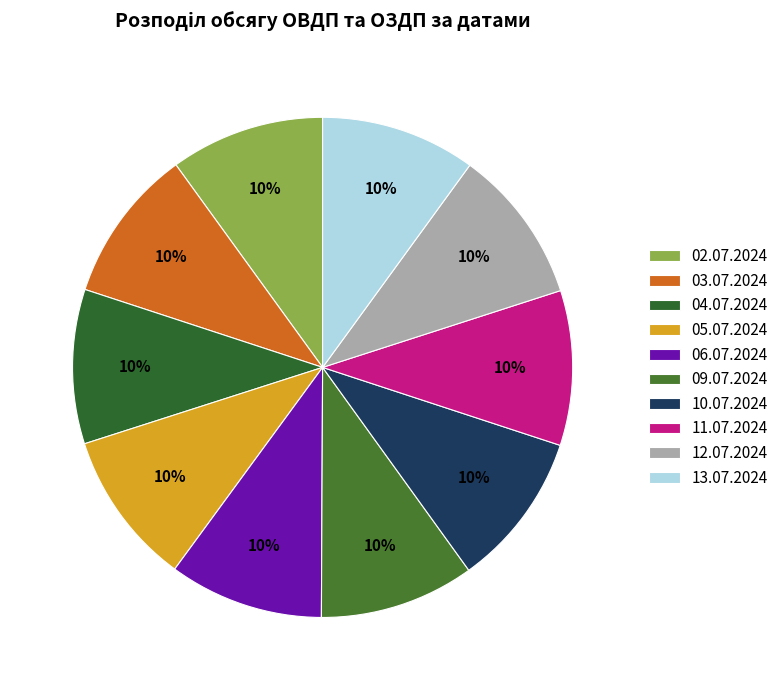

How many slices are in this pie chart?

10